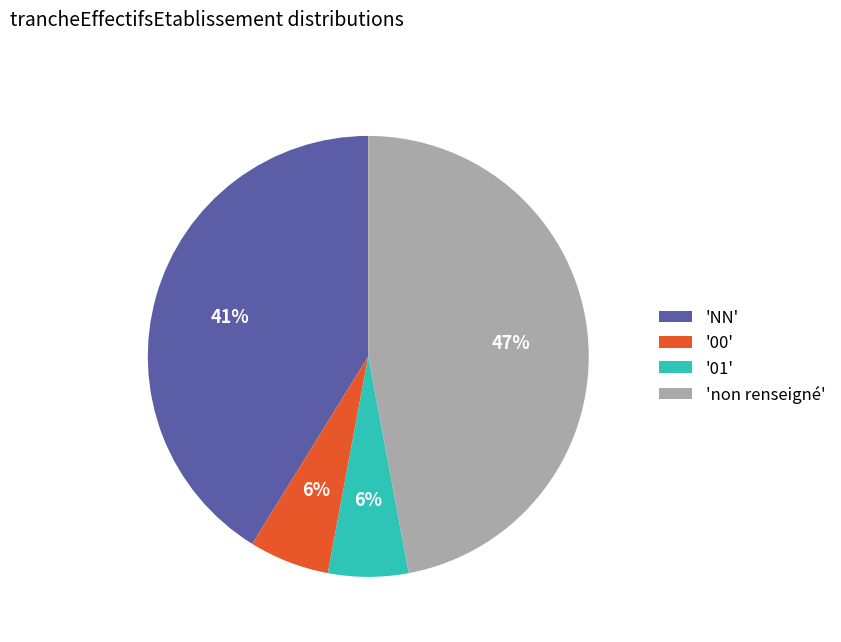

To the nearest percent, what is the difference between the largest and smallest slice percentages?

41%